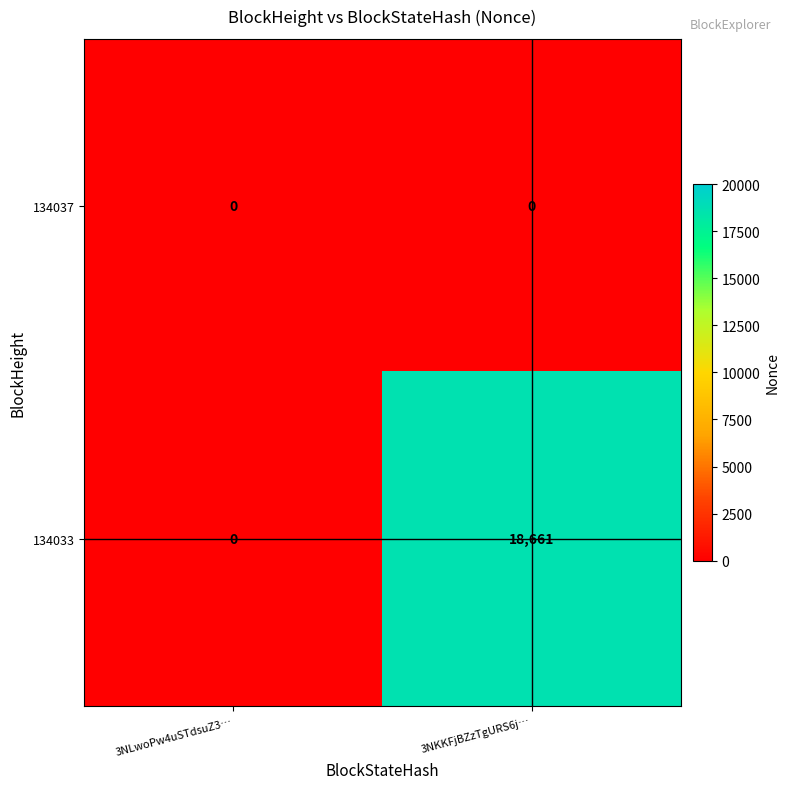

Reading left to right, list all the values displayed in this chart.

134037: 0	0
134033: 0	18661